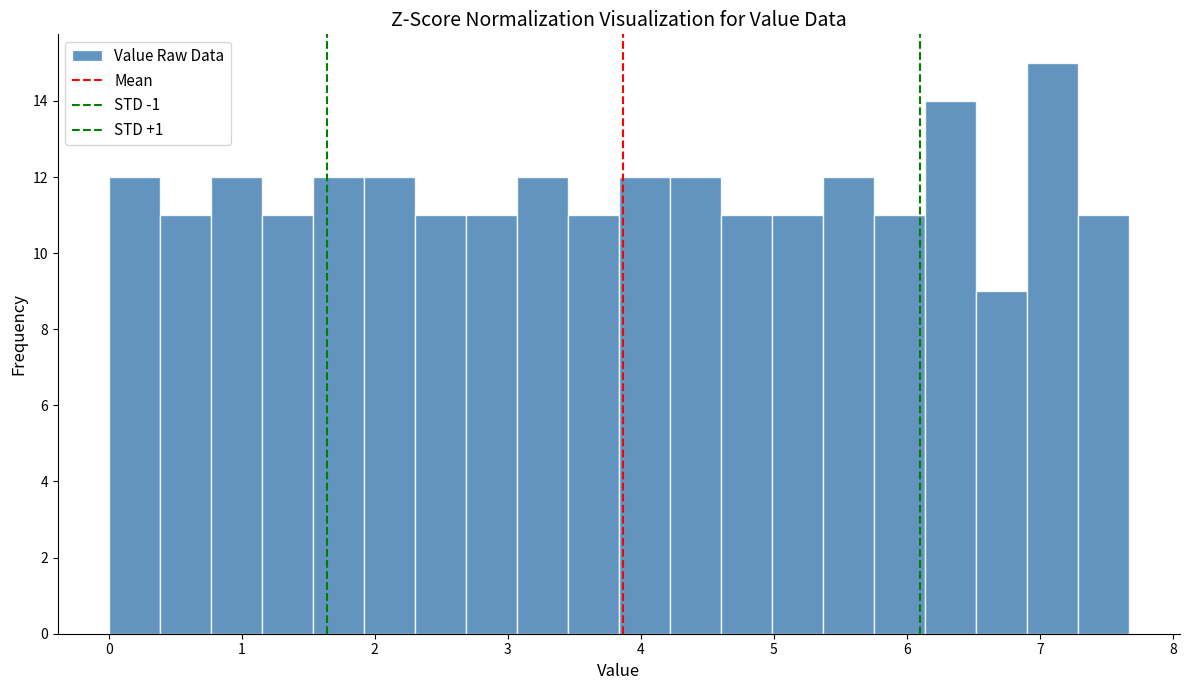

Read against the x-axis, roughly where is the centre of the tallest bar?

7.1